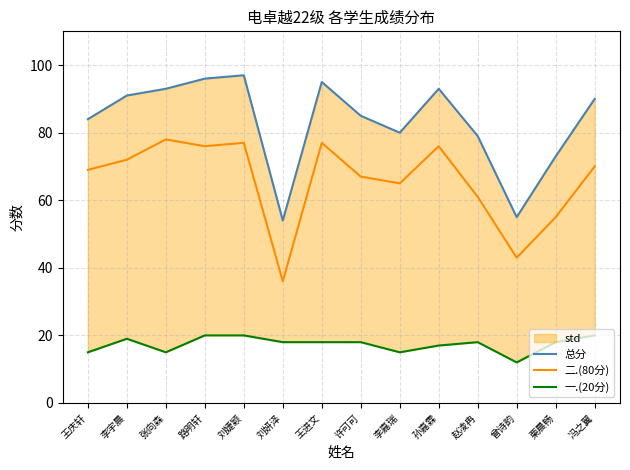

Between 王庆轩 and 孙嘉霖, which series saw the biggest shift?

总分